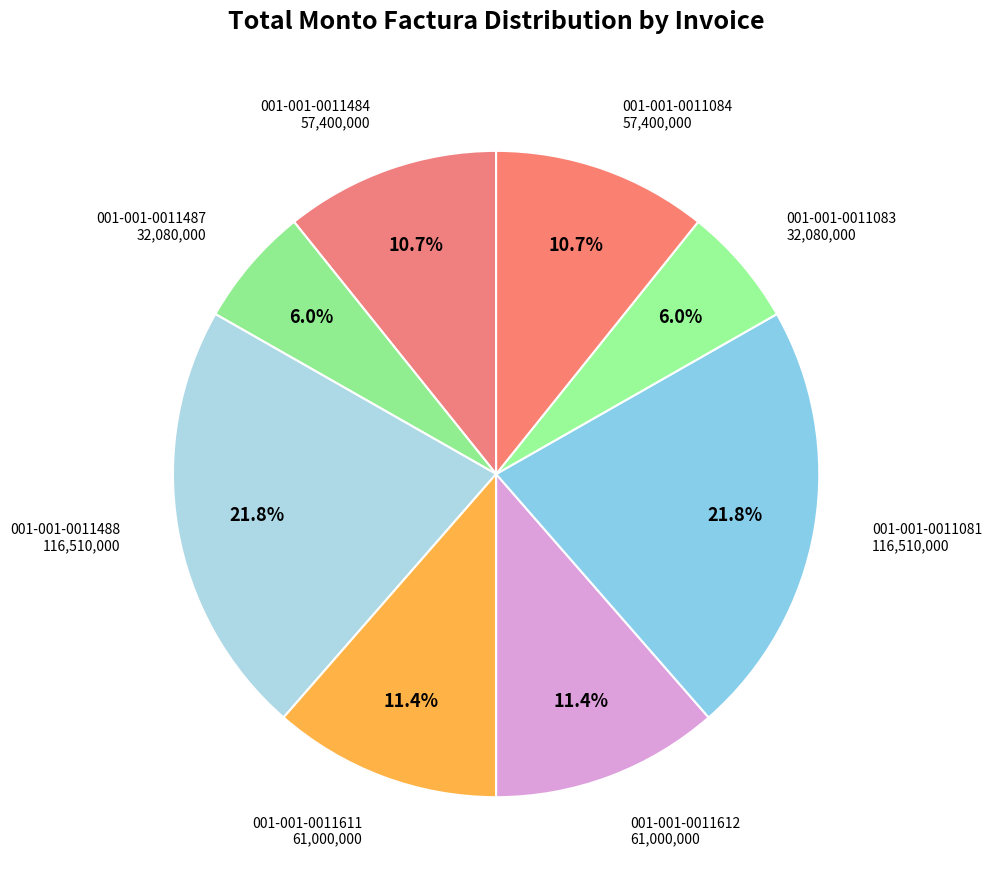

Does 001-001-0011081 account for over 50% of the chart?

No